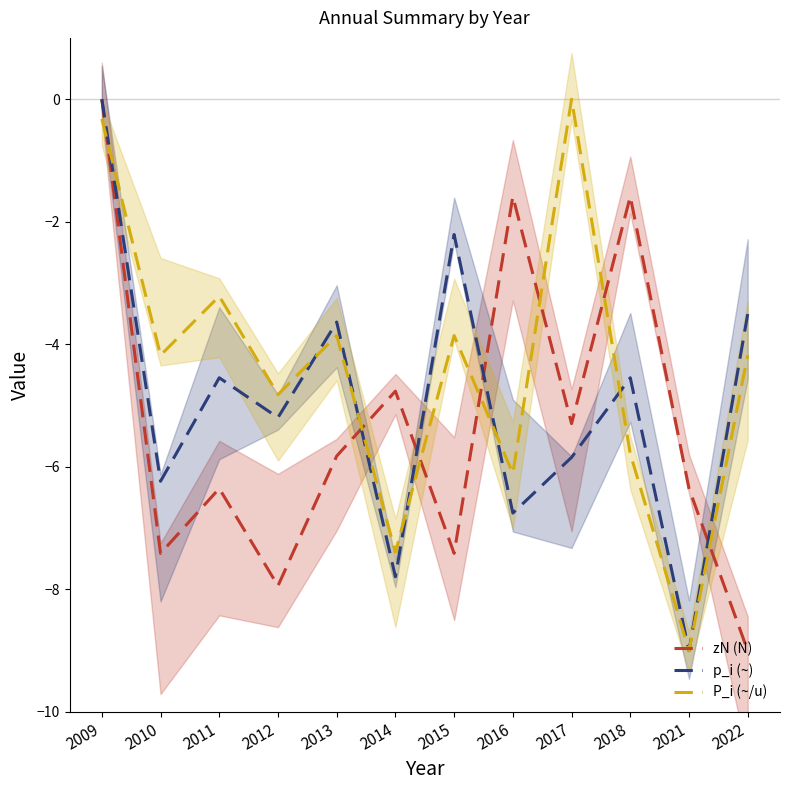

At which category does the chart reach its peak across all series?

2009